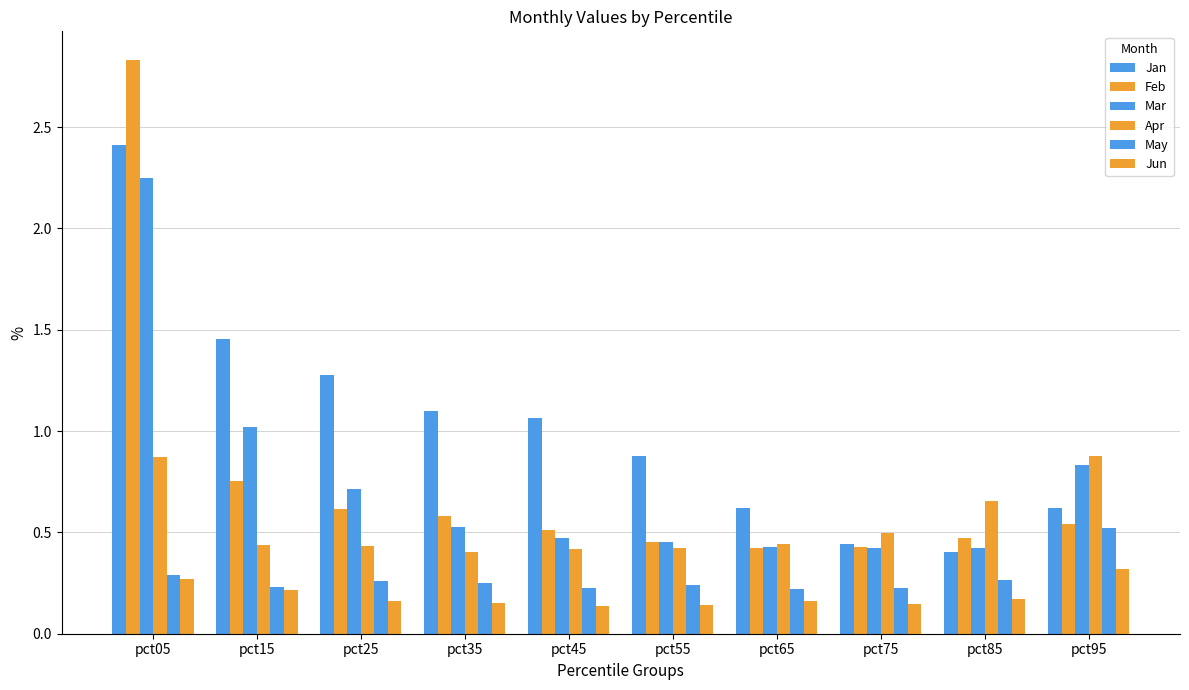

The Apr series shows 0.9 at pct95. True or false?

True